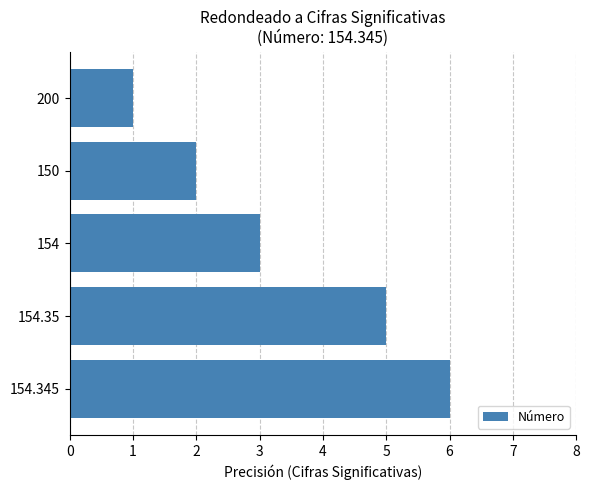

Is it true that the value at 154.345 is 10?

False